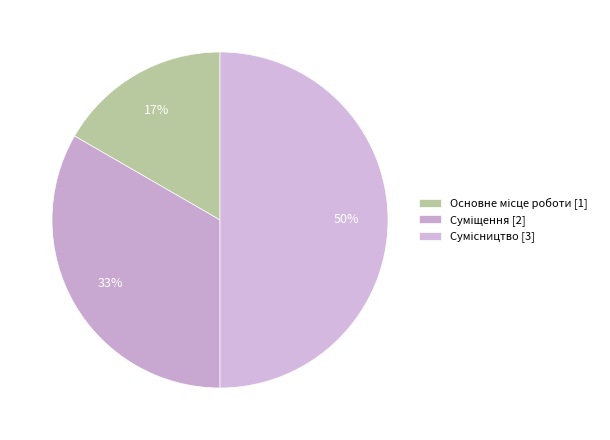

To the nearest percent, what portion does Сумісництво represent?

50%